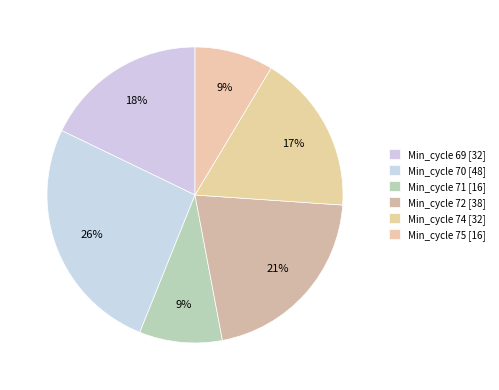

Count the number of slices in the pie.

6